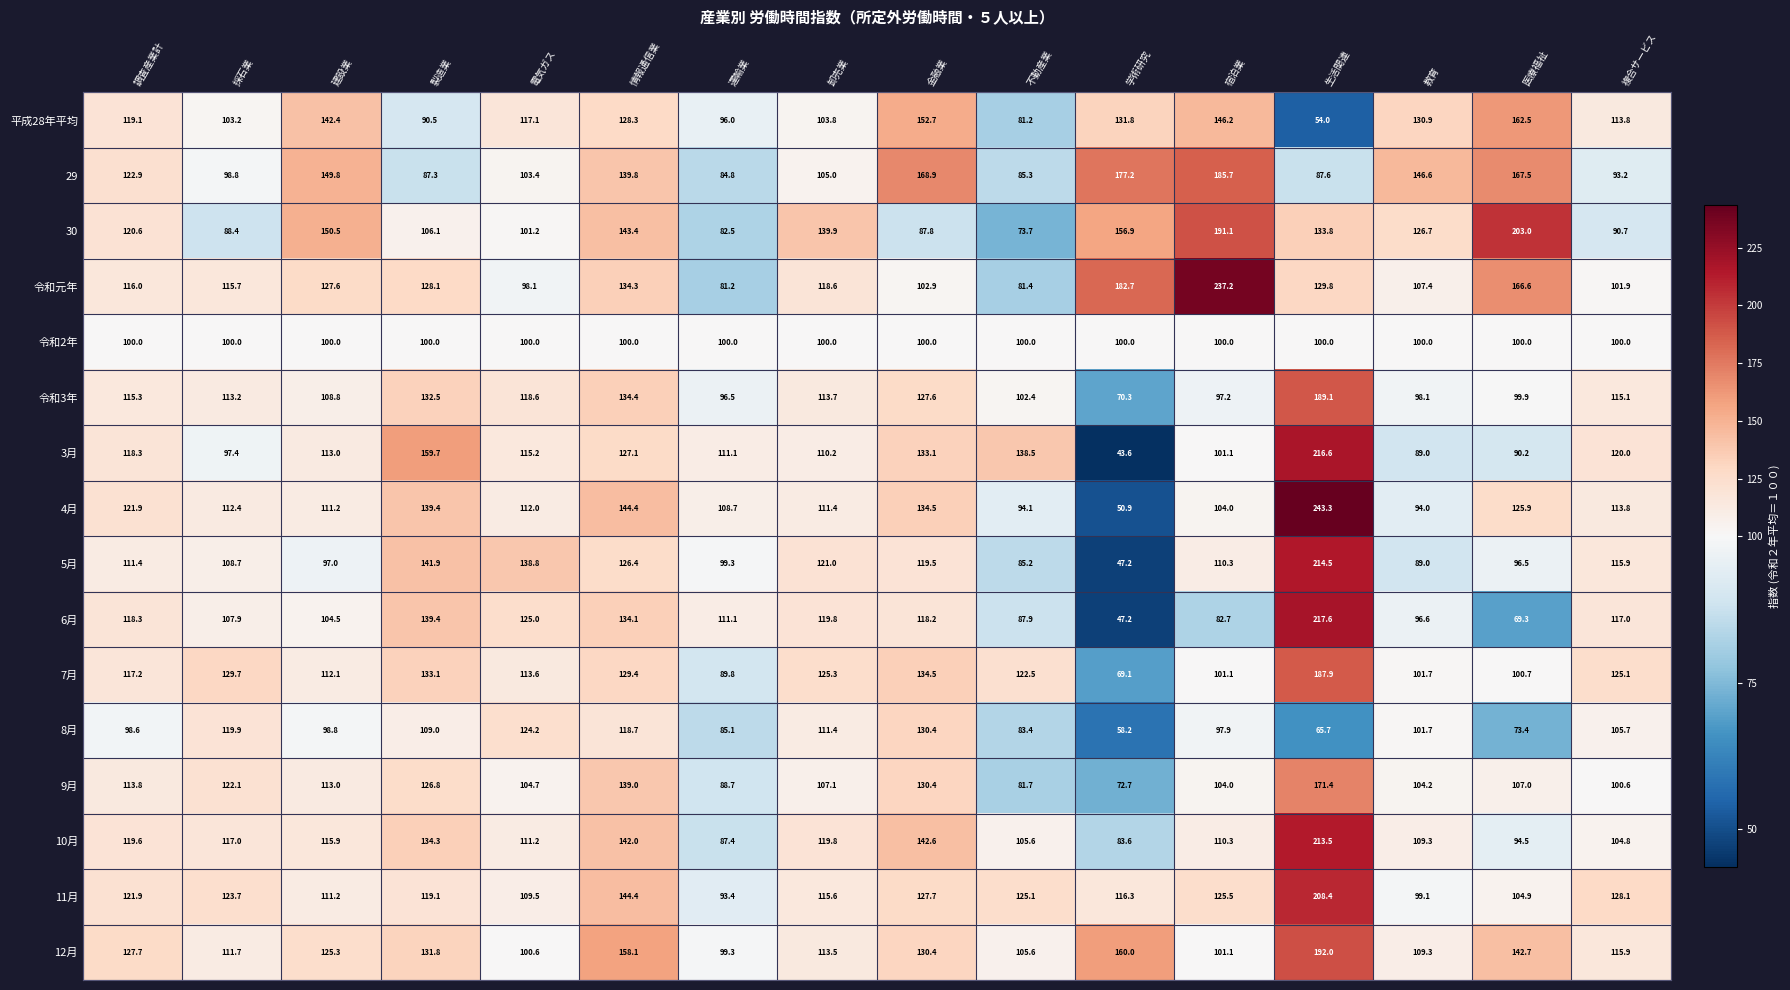

The value of 3月 at 生活関連 is 216.6. True or false?

True